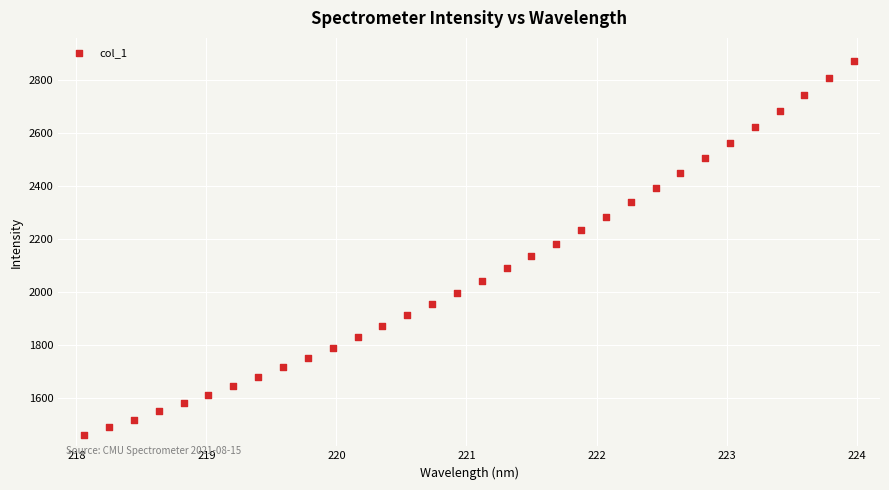

What is the range of Y values (max minus min)?

1410.4